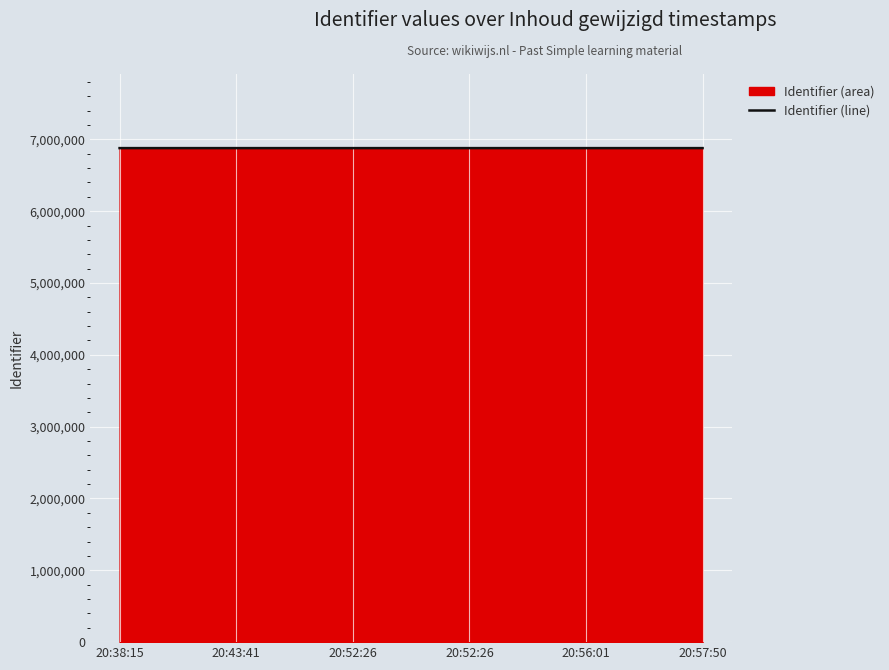

What is the label of the 5th point from the right?

20:43:41